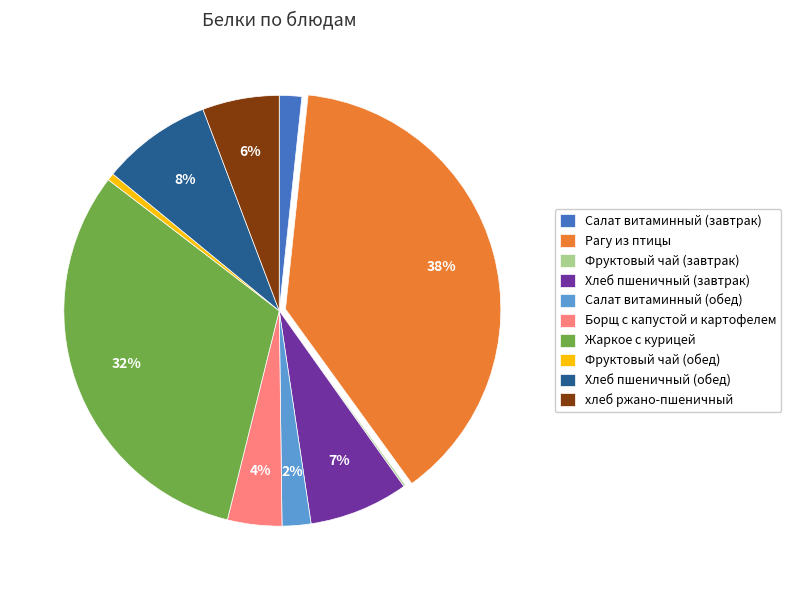

The Фруктовый чай (обед) slice represents 6% of the pie. True or false?

False